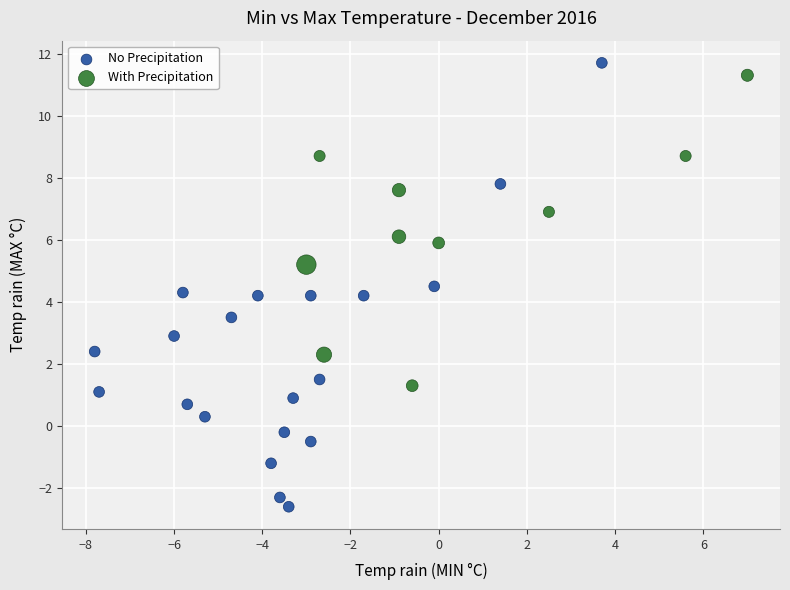

Which series has the largest Y range (max minus min)?

No Precipitation